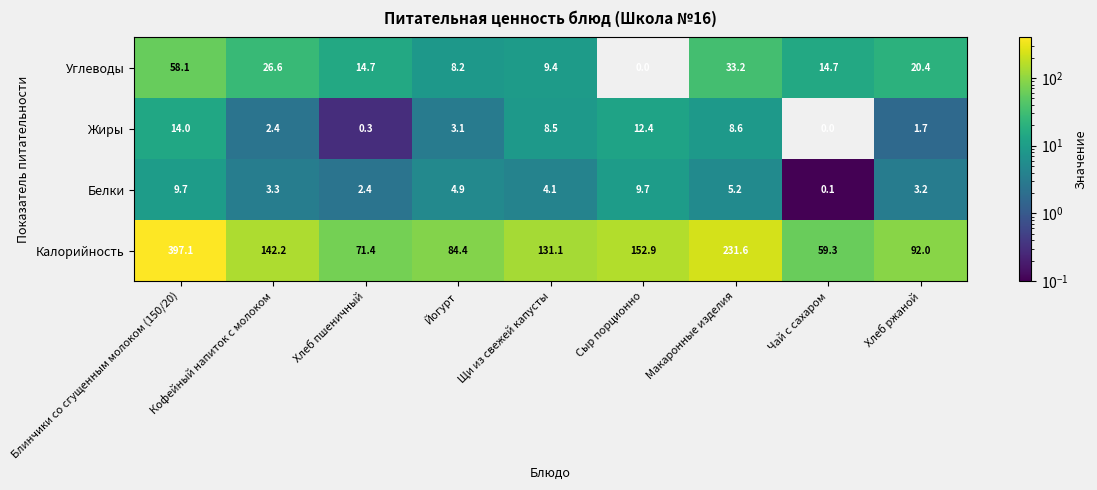

What is the difference between the maximum and minimum values in the Калорийность series?

337.8